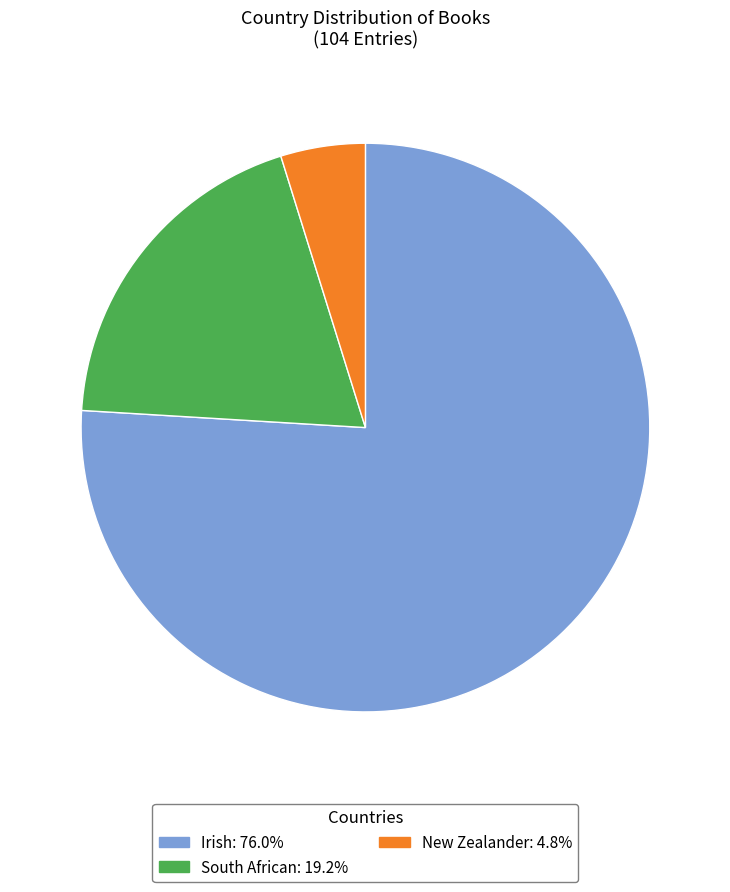

Which category has the smallest portion of the pie?

New Zealander